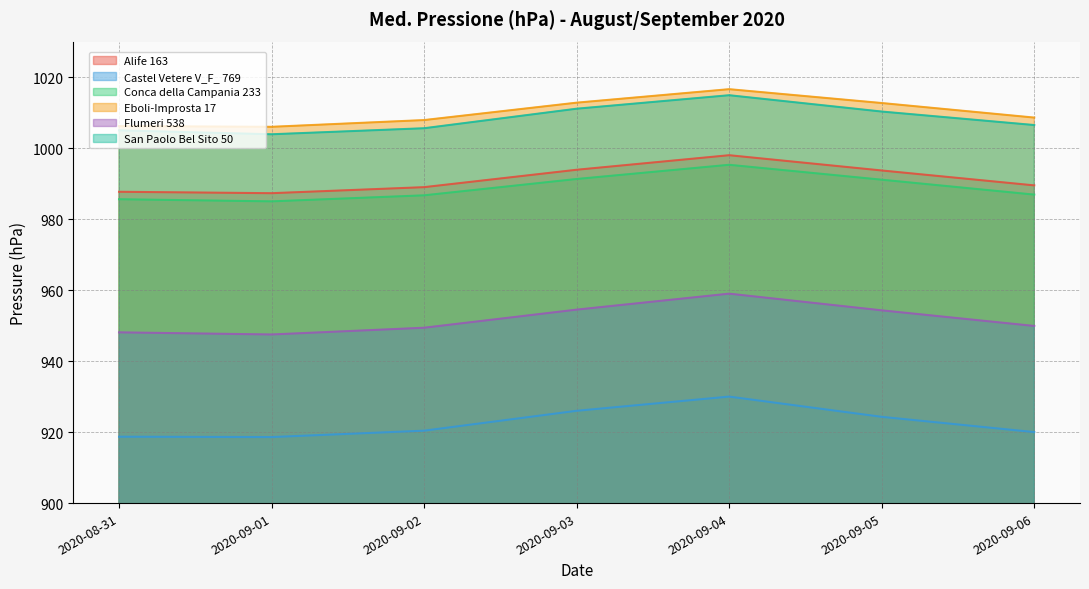

Reading left to right, what are all the values shown in this chart?

Alife 163: 2020-08-31=987.7	2020-09-01=987.3	2020-09-02=989.0	2020-09-03=993.9	2020-09-04=998.0	2020-09-05=993.7	2020-09-06=989.5
Castel Vetere V_F_ 769: 2020-08-31=918.7	2020-09-01=918.6	2020-09-02=920.4	2020-09-03=926.0	2020-09-04=930.0	2020-09-05=924.3	2020-09-06=920.0
Conca della Campania 233: 2020-08-31=985.6	2020-09-01=985.0	2020-09-02=986.7	2020-09-03=991.3	2020-09-04=995.3	2020-09-05=991.1	2020-09-06=986.9
Eboli-Improsta 17: 2020-08-31=1006.2	2020-09-01=1006.0	2020-09-02=1007.9	2020-09-03=1012.8	2020-09-04=1016.6	2020-09-05=1012.7	2020-09-06=1008.6
Flumeri 538: 2020-08-31=948.1	2020-09-01=947.5	2020-09-02=949.4	2020-09-03=954.5	2020-09-04=959.0	2020-09-05=954.3	2020-09-06=949.9
San Paolo Bel Sito 50: 2020-08-31=1005.0	2020-09-01=1003.9	2020-09-02=1005.6	2020-09-03=1011.1	2020-09-04=1014.9	2020-09-05=1010.3	2020-09-06=1006.5